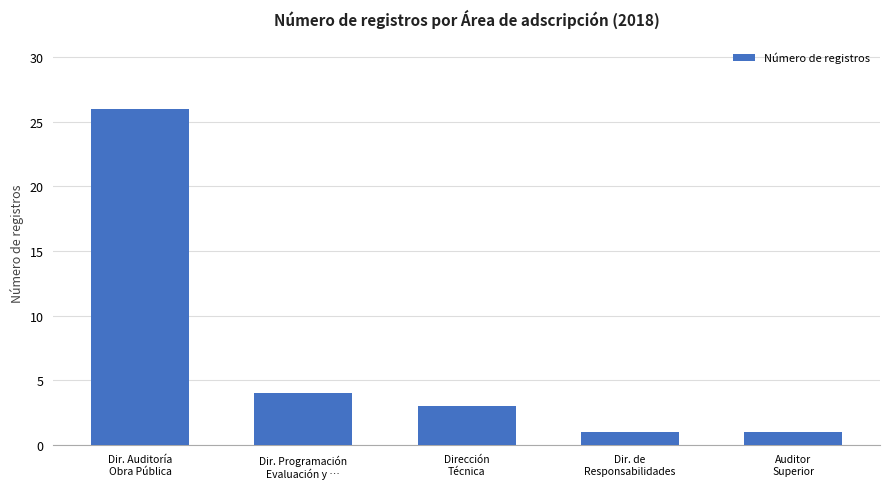

Where does the data first go above 3?

Dir. Auditoría
Obra Pública